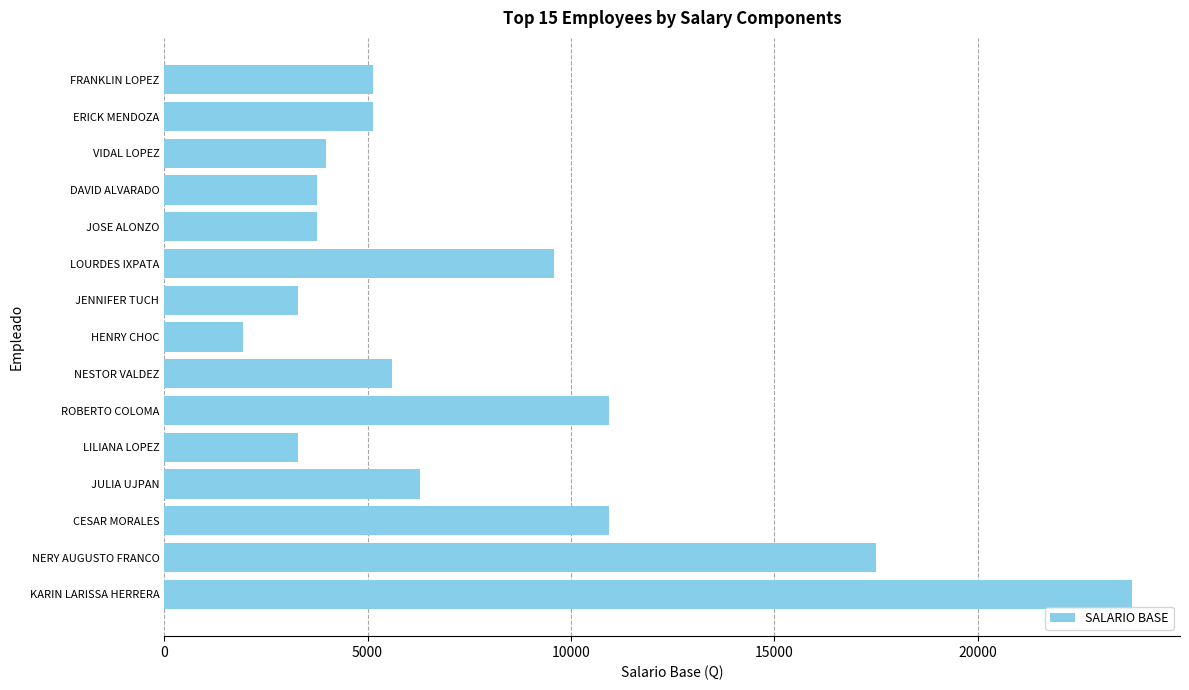

What is the sum of all values?

114971.2